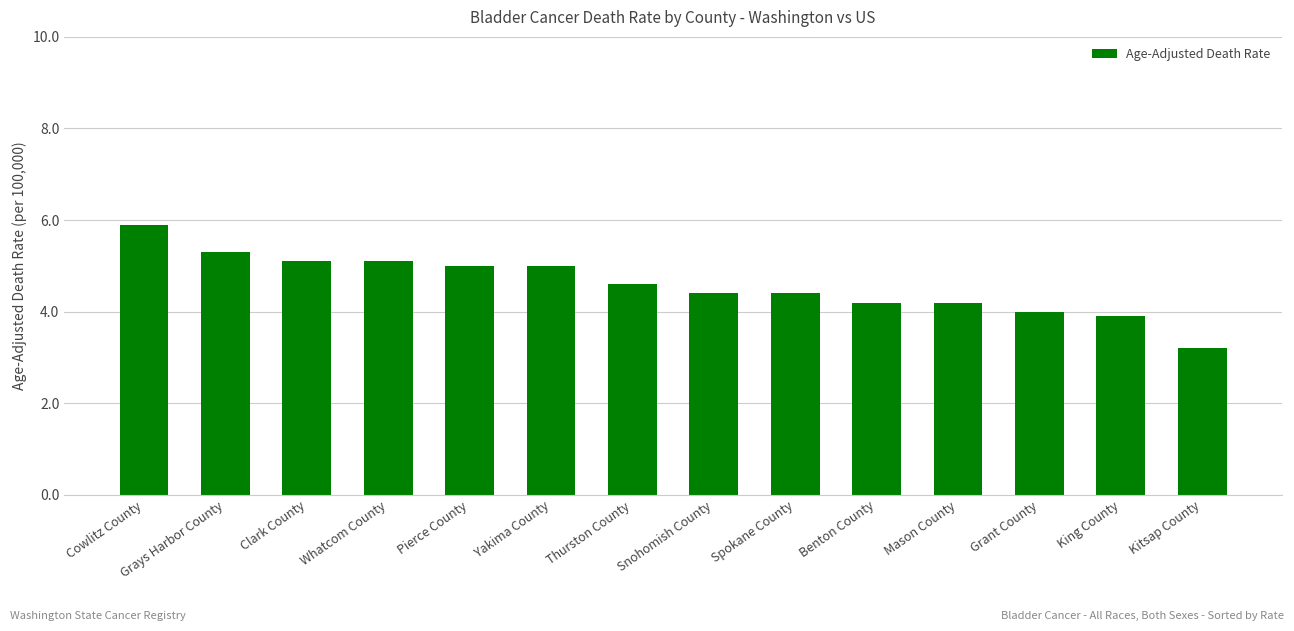

Approximately how many times larger is the value at Clark County compared to Thurston County?

1.1